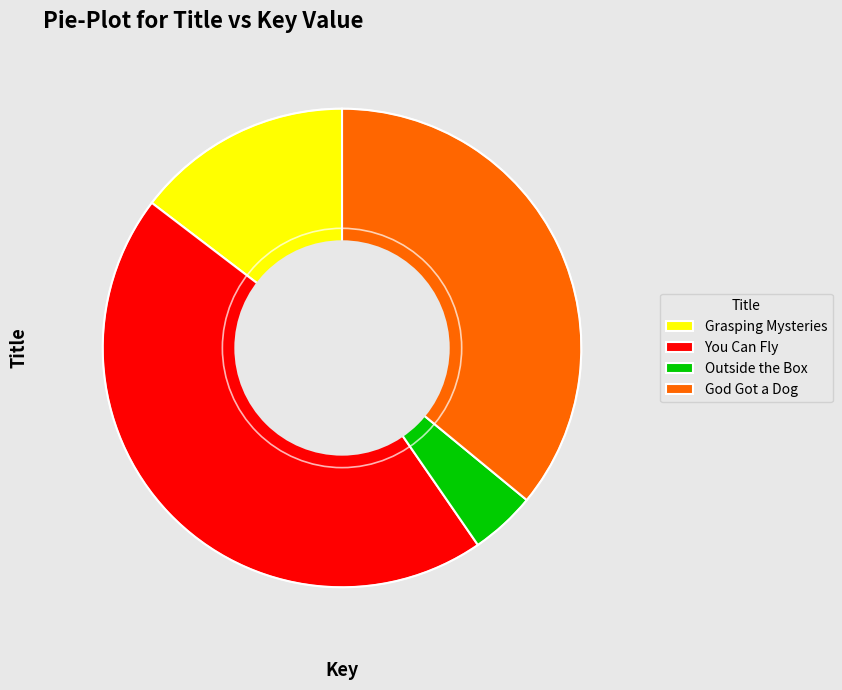

Which category has the smallest portion of the pie?

Outside the Box